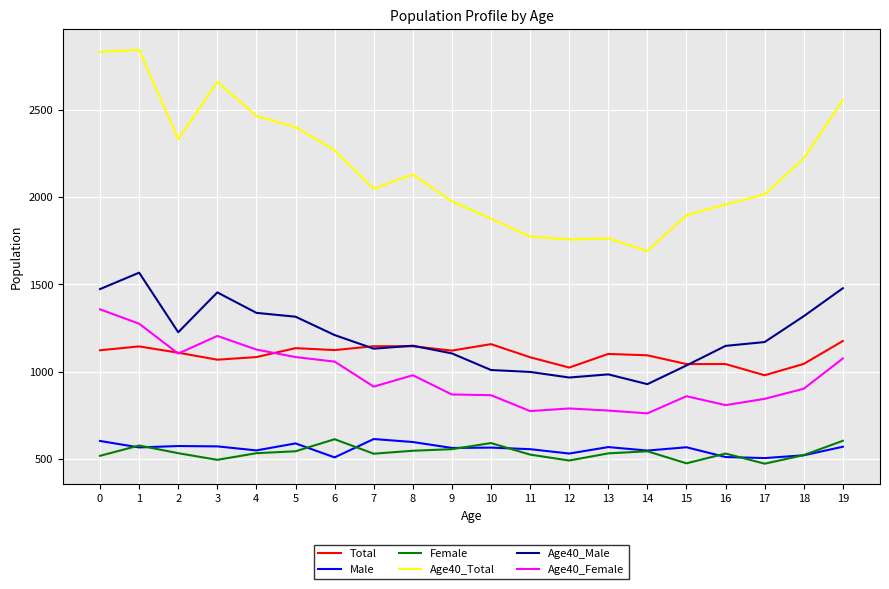

What are all the series names shown in the legend?

Total, Male, Female, Age40_Total, Age40_Male, Age40_Female